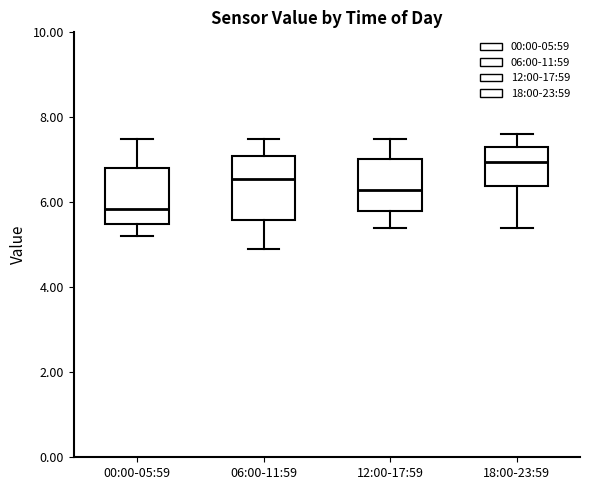

Reading left to right, read every box against the y-axis: the position of its median line, the range the box covers, and the ends of its whiskers. The values are not printed on the chart, so give them approximately, as read against the axis.

00:00-05:59: median 5.8, box 5.6 to 6.8, whiskers 5.2 to 7.6
06:00-11:59: median 6.6, box 5.6 to 7.2, whiskers 5.0 to 7.6
12:00-17:59: median 6.4, box 5.8 to 7.0, whiskers 5.4 to 7.6
18:00-23:59: median 7.0, box 6.4 to 7.4, whiskers 5.4 to 7.6